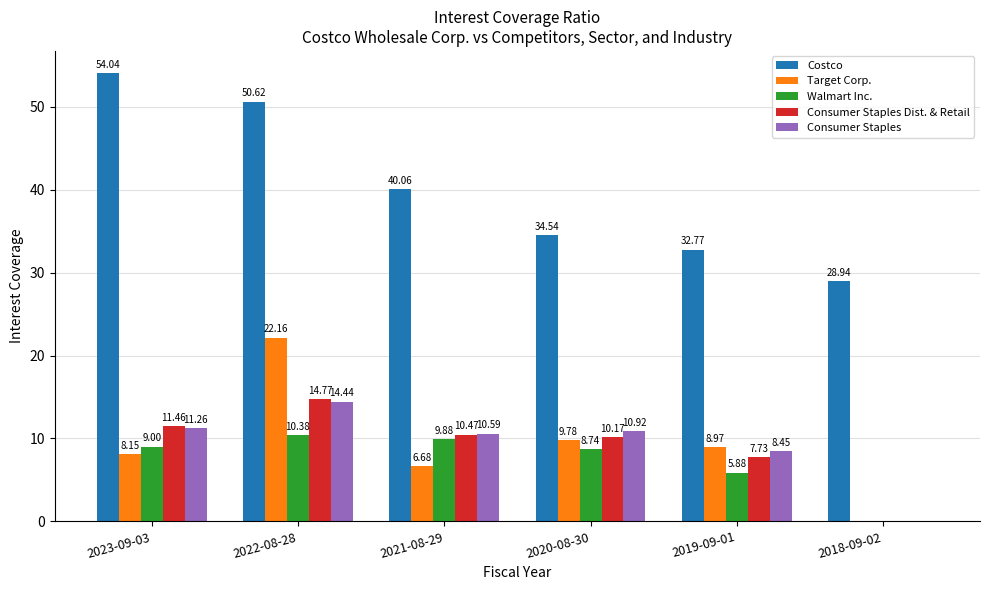

What is the total value across all series at 2023-09-03?

93.9